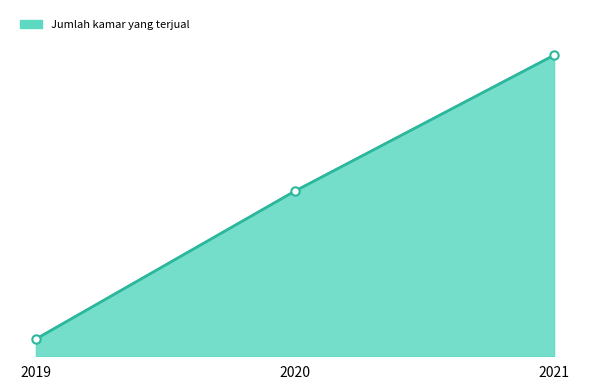

Is this an area chart (filled region under the line)?

Yes